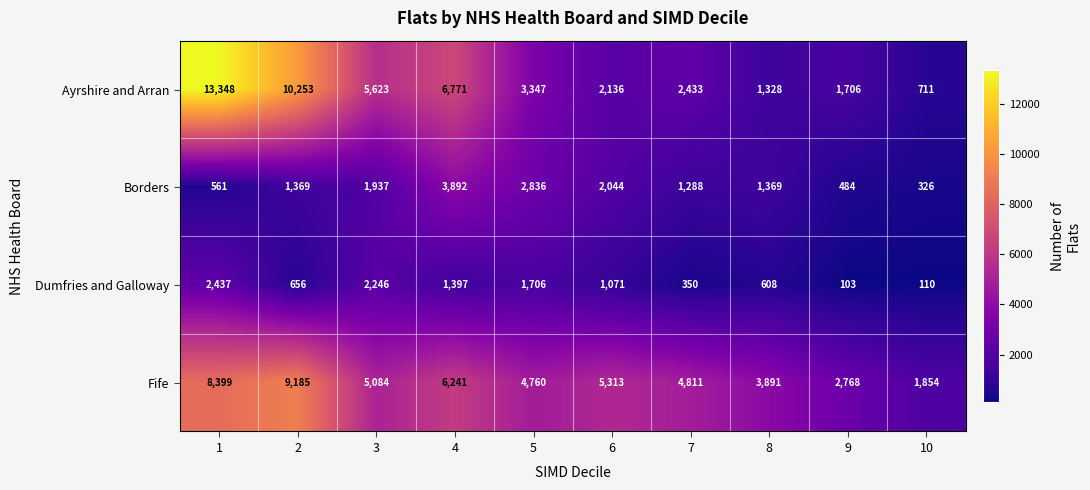

How many distinct data groups are displayed?

4